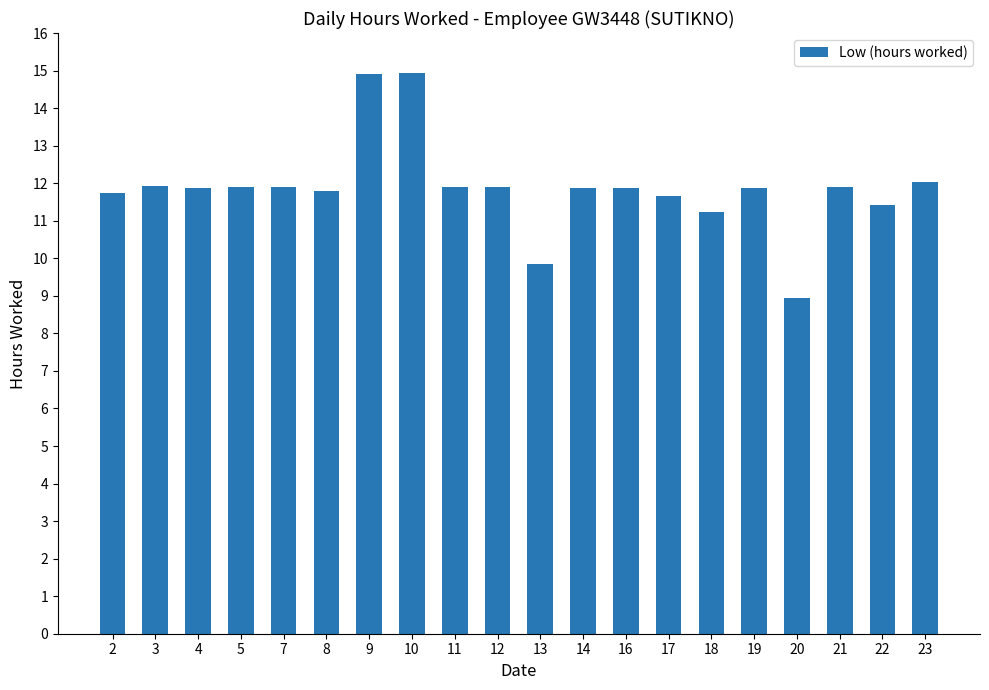

What is the average value?

11.9